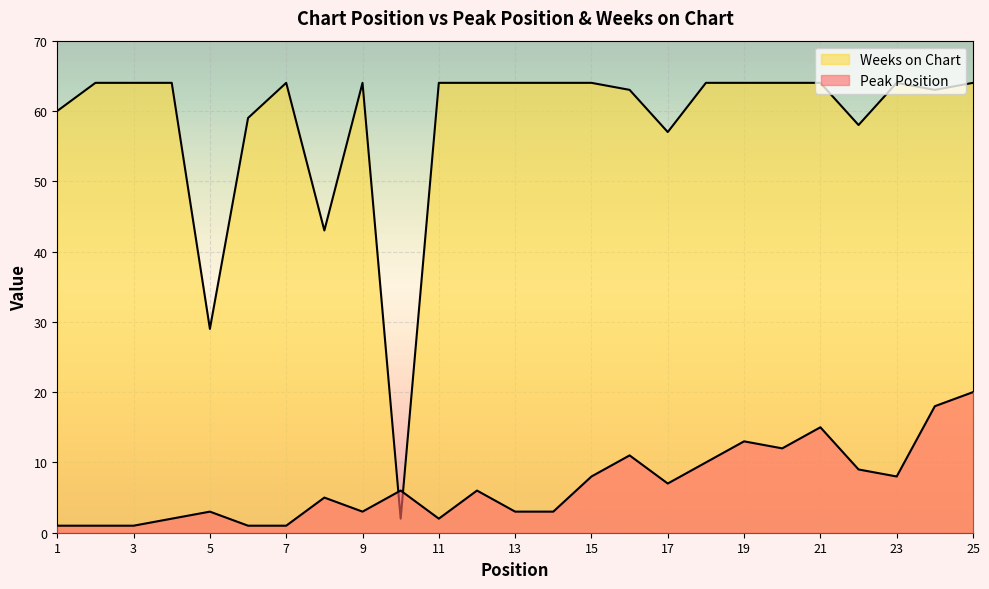

Reading left to right, what are all the values shown in this chart?

Peak Position: 1	1	1	2	3	1	1	5	3	6	2	6	3	3	8	11	7	10	13	12	15	9	8	18	20
Weeks on Chart: 60	64	64	64	29	59	64	43	64	2	64	64	64	64	64	63	57	64	64	64	64	58	64	63	64